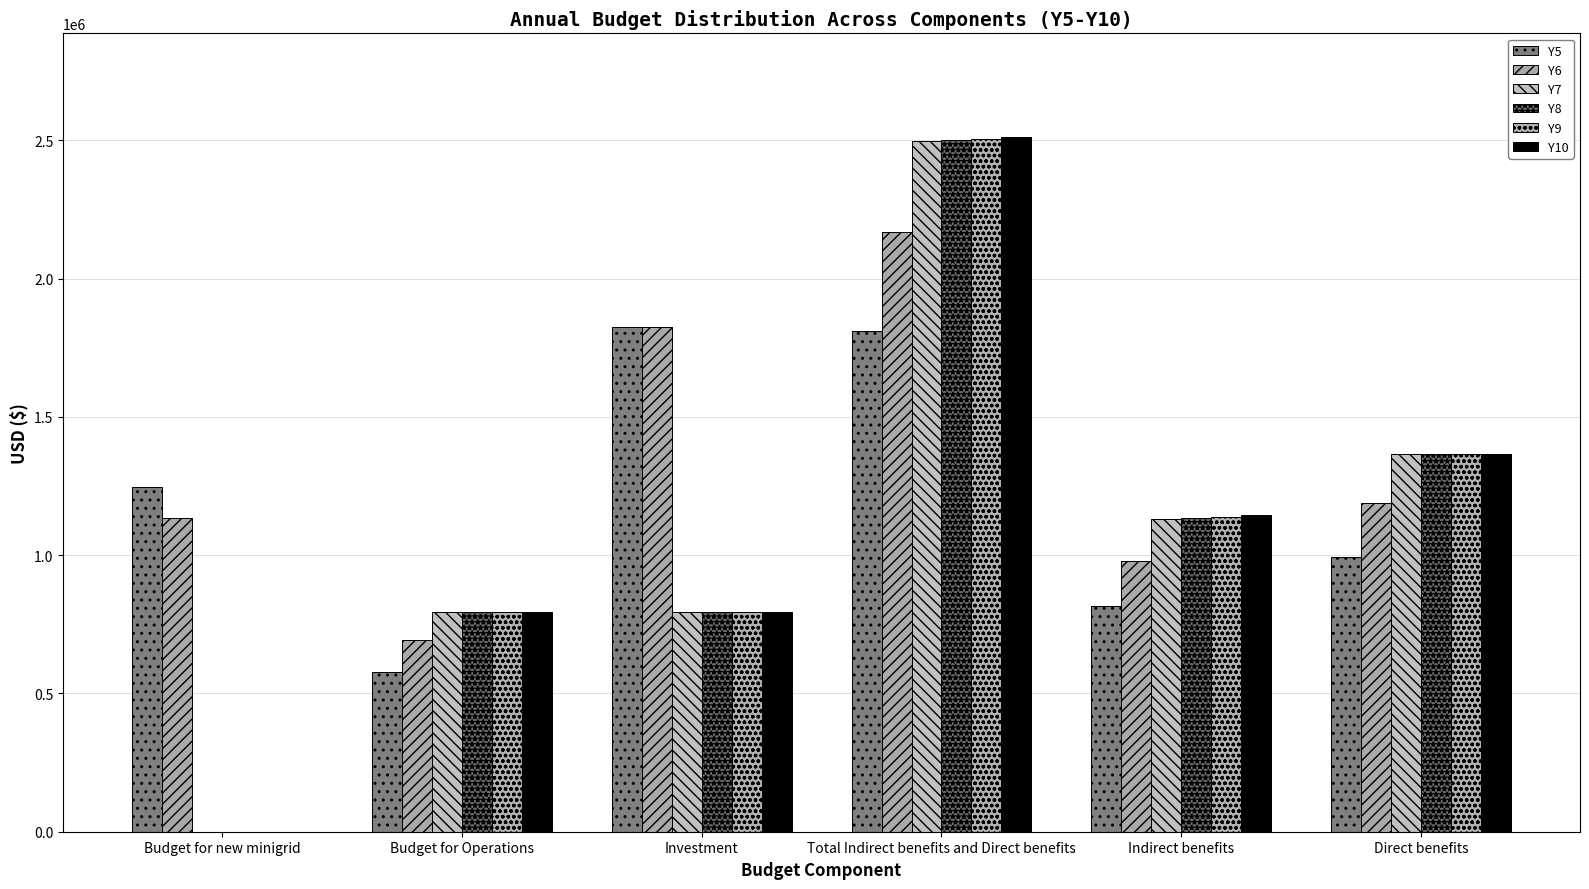

What is the approximate value of Y9 at Budget for Operations?

794431.8